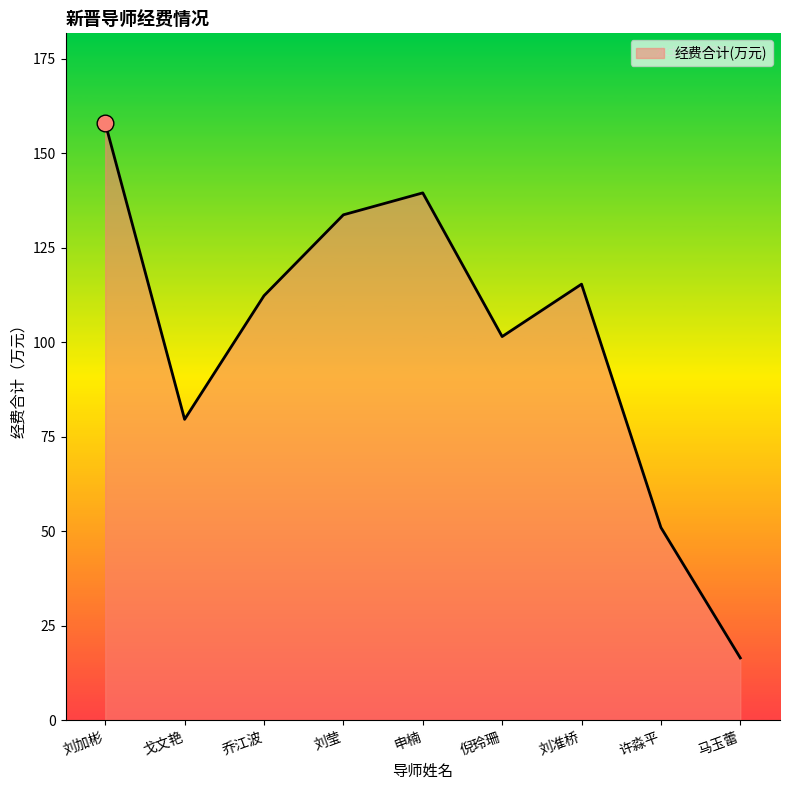

What is the sum of the values at 马玉蕾 and 倪玲珊?

118.0